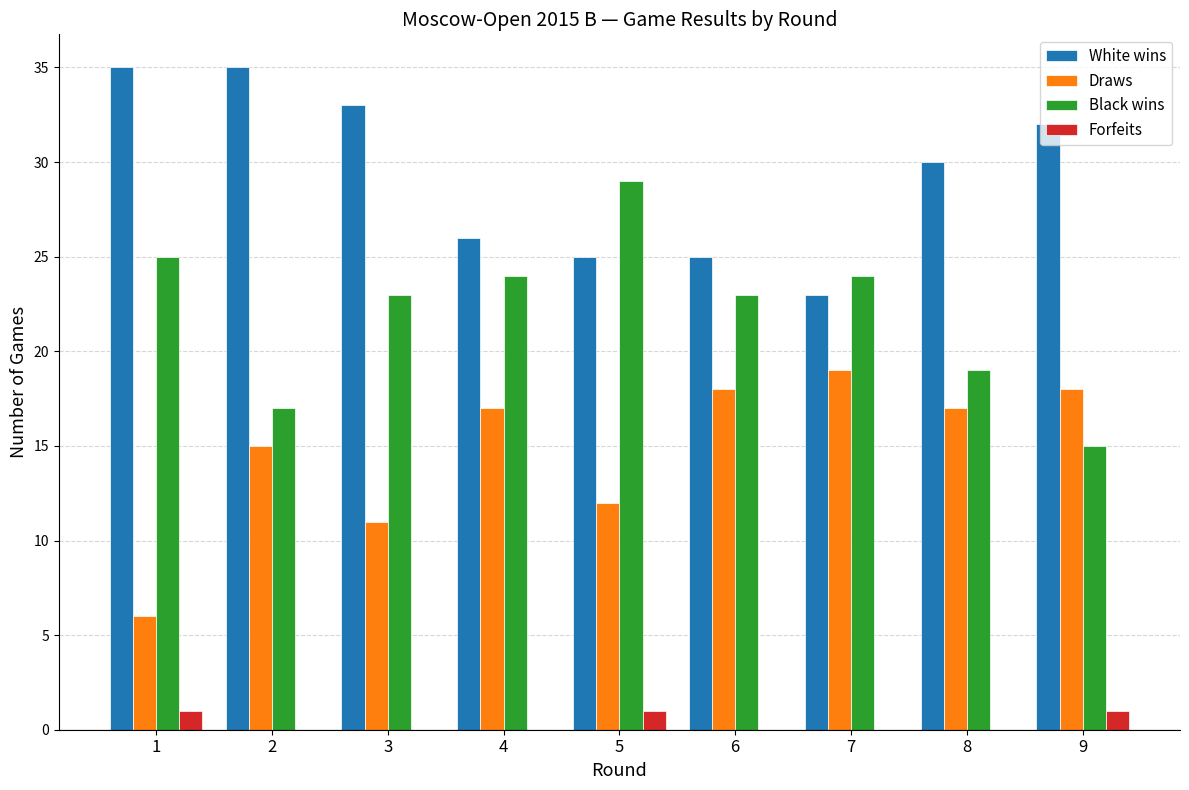

What is the approximate value of Black wins at 4?

24